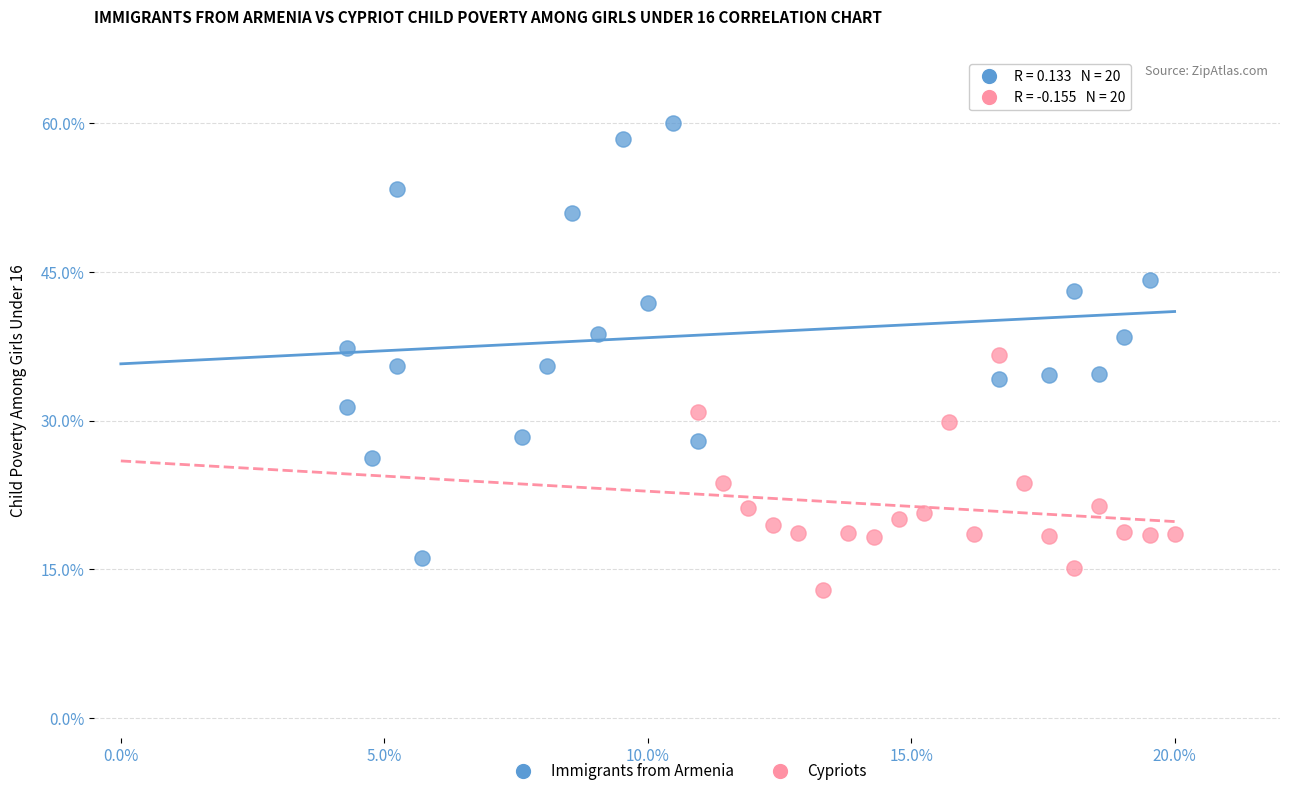

Which series reaches the minimum Y coordinate?

Cypriots